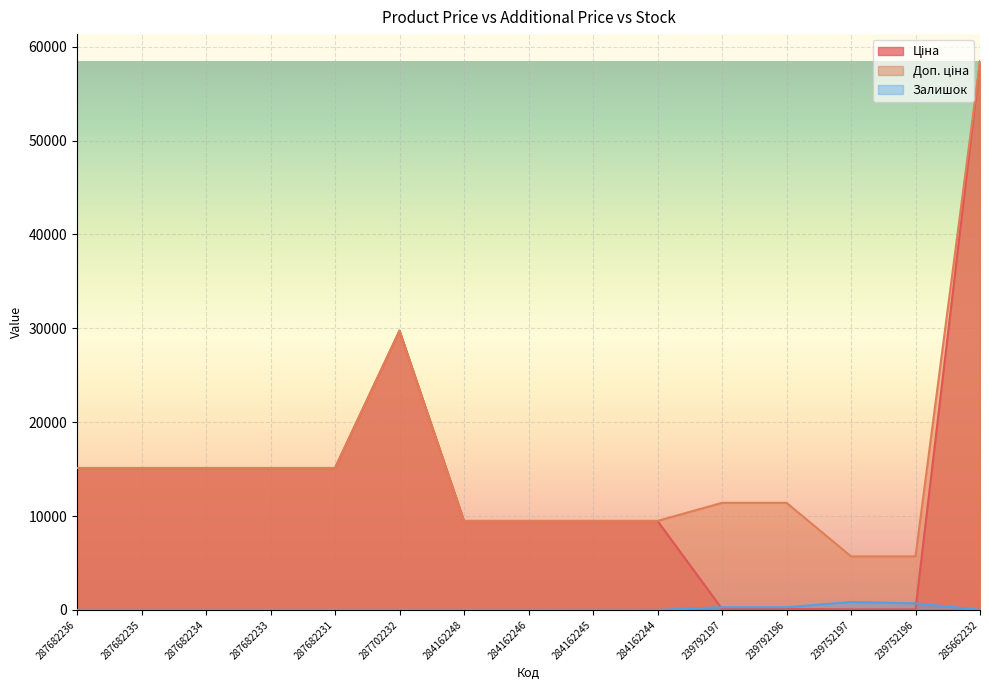

What is the sum of all Ціна values?

202036.4